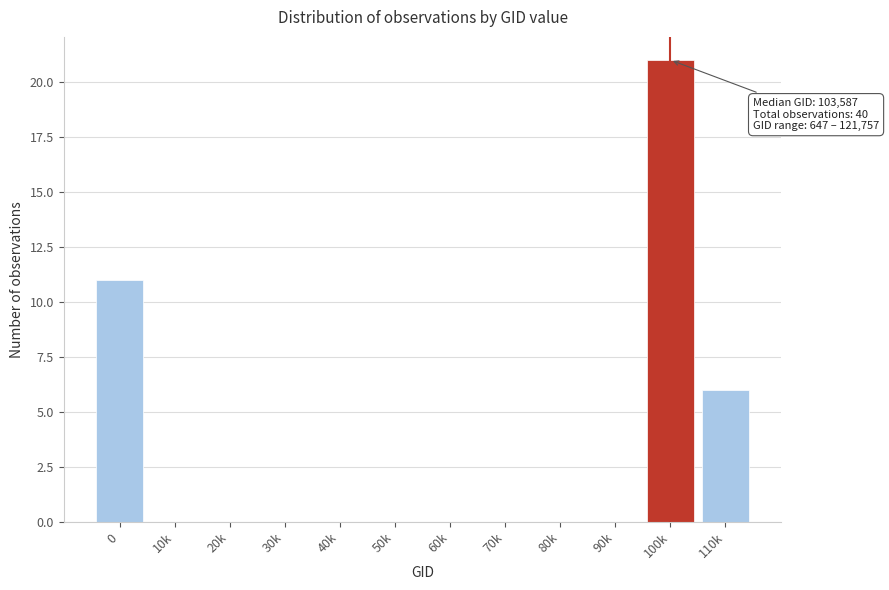

Reading right to left, transcribe all the data shown in this chart.

110k=6	100k=21	90k=0	80k=0	70k=0	60k=0	50k=0	40k=0	30k=0	20k=0	10k=0	0=11